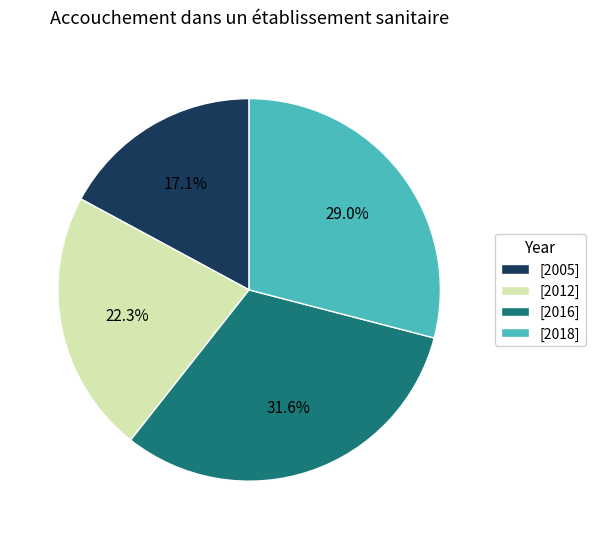

How many segments does this pie chart have?

4